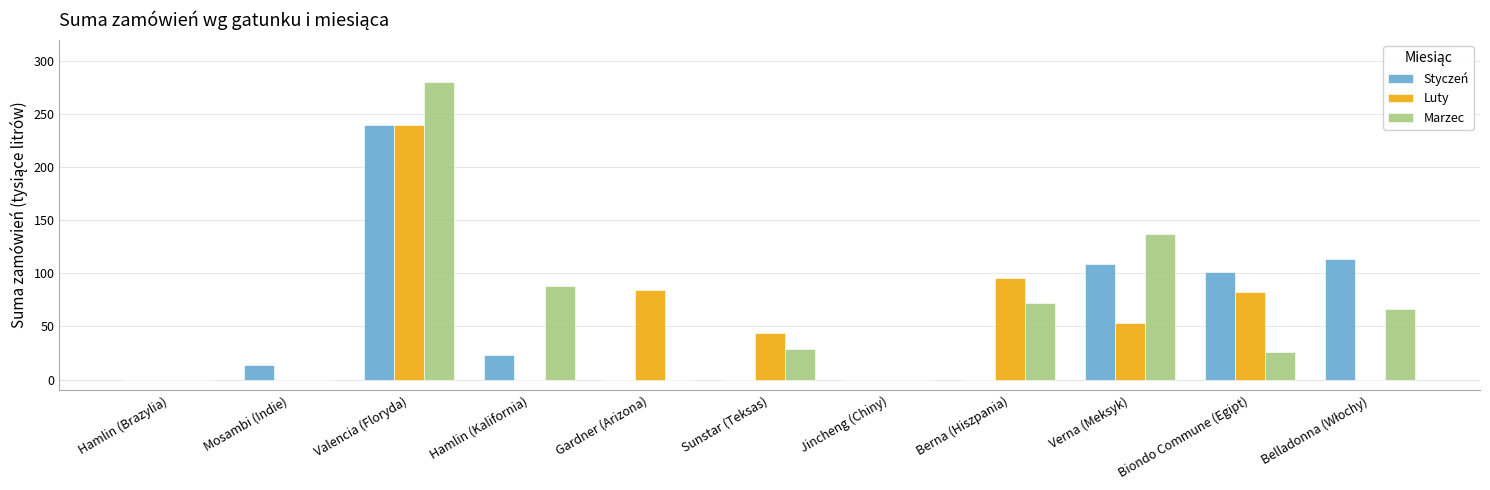

Which series has the largest total across all categories?

Marzec